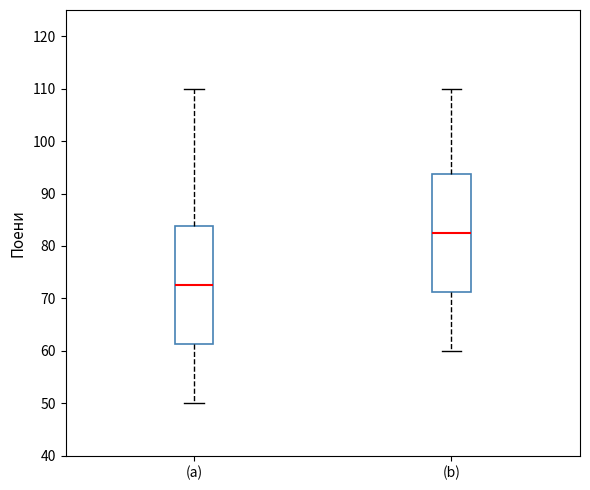

Which box's median line is the lowest?

(a)